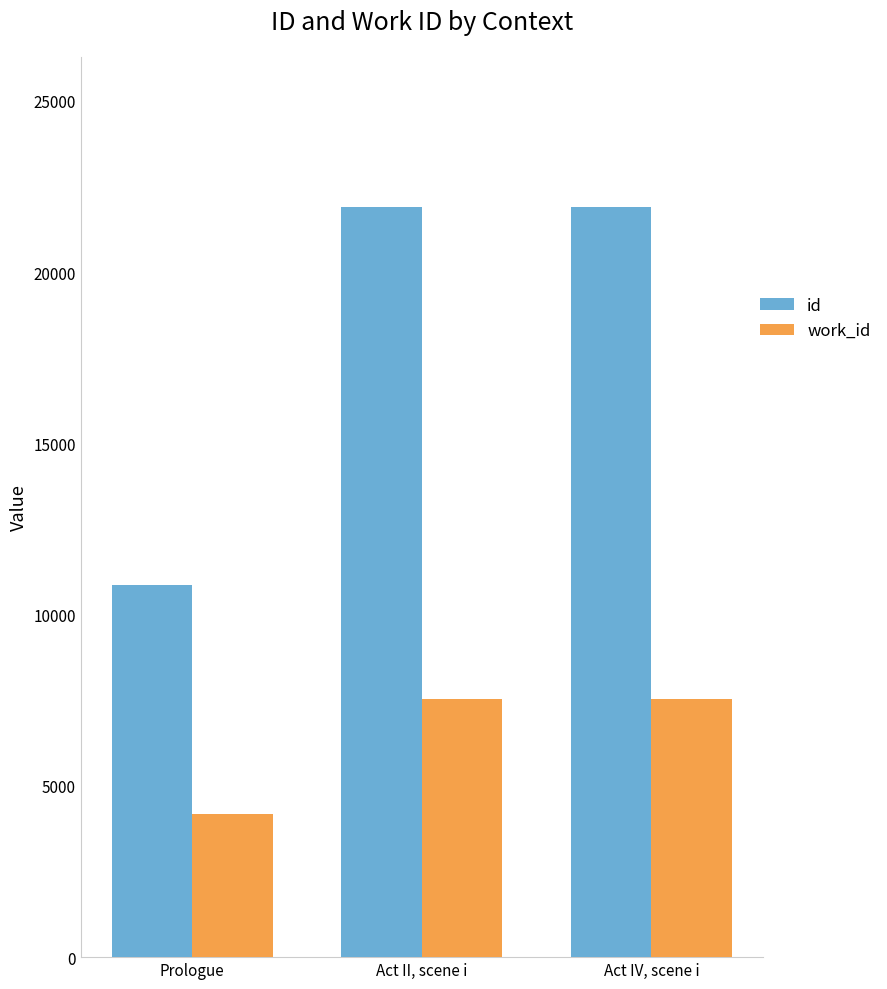

Count the number of categories in the chart.

3